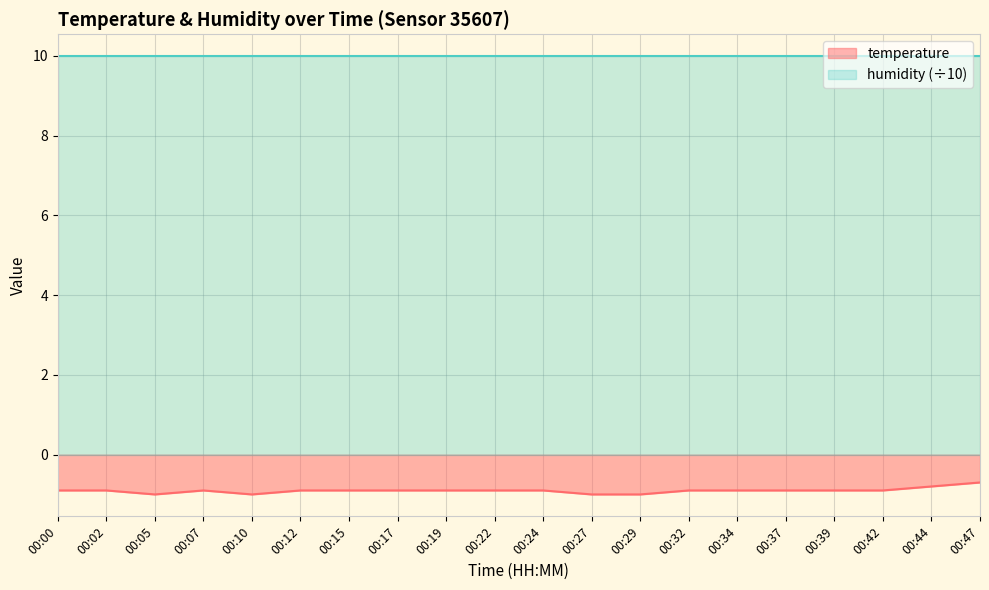

What is the change in value from 00:02 to 00:47?

+0.2